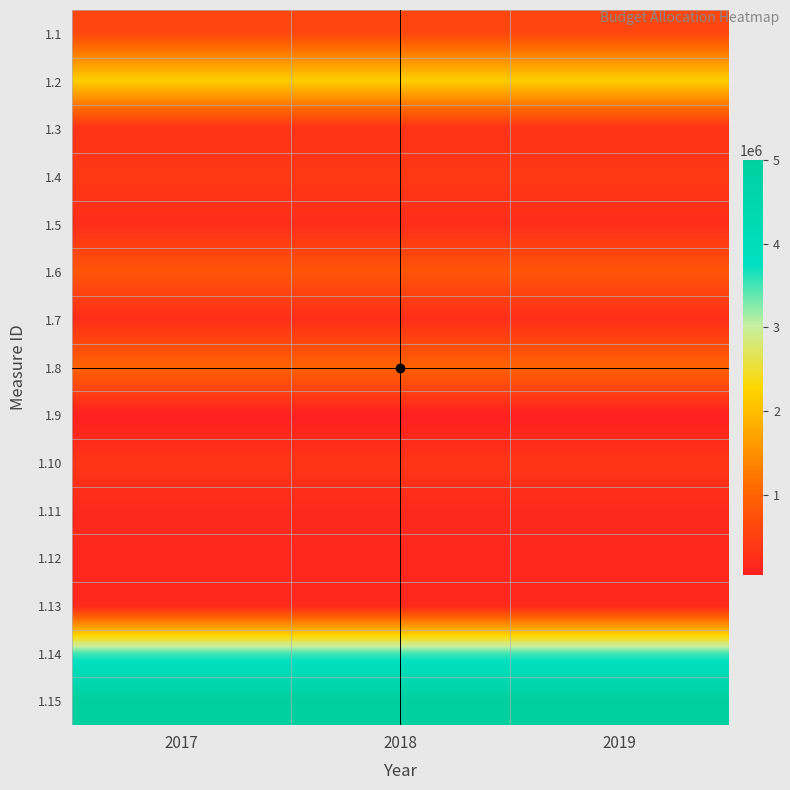

What is the minimum value shown in the chart?

40000